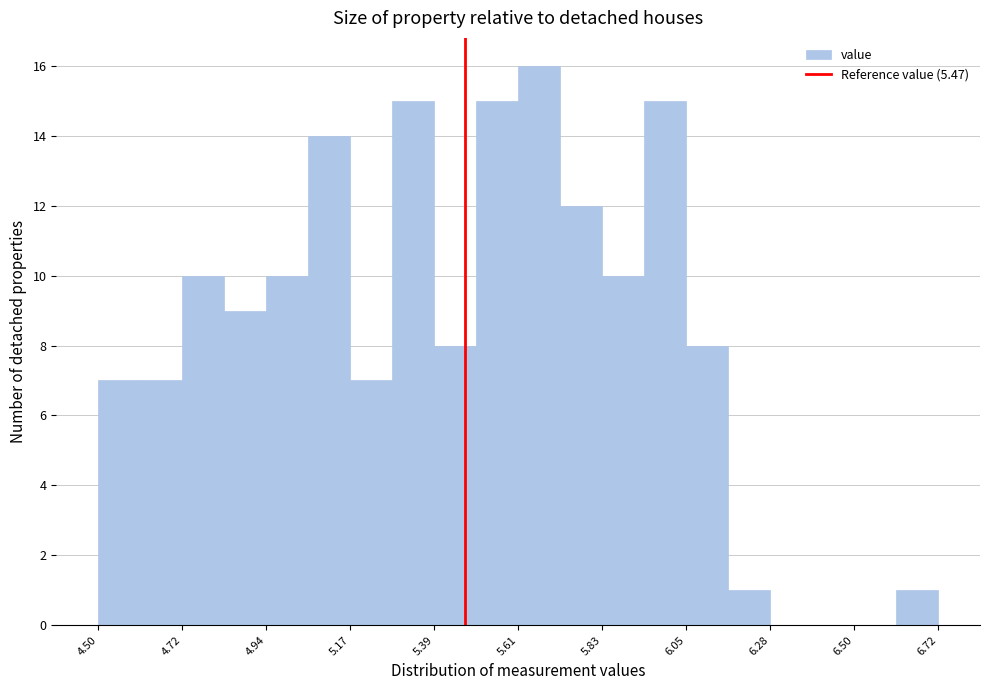

Read against the x-axis, roughly where is the centre of the tallest bar?

5.65